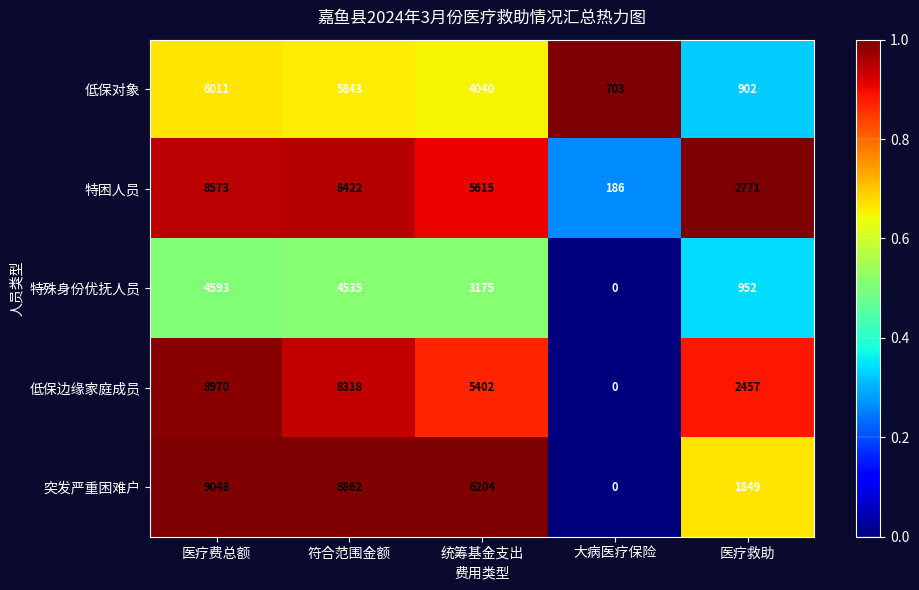

What is the difference between the highest and lowest values at 医疗费总额?

4455